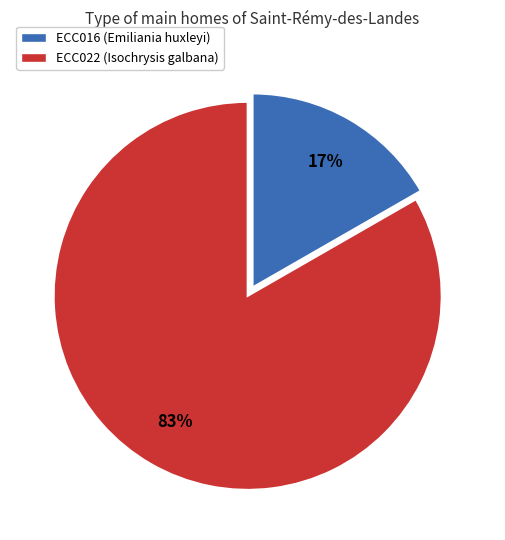

To the nearest percent, what is the average slice percentage?

50%